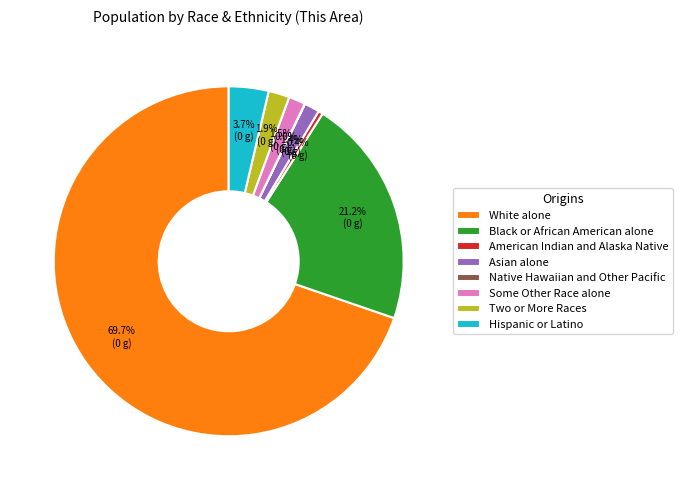

Which has a higher value, Asian alone or White alone?

White alone